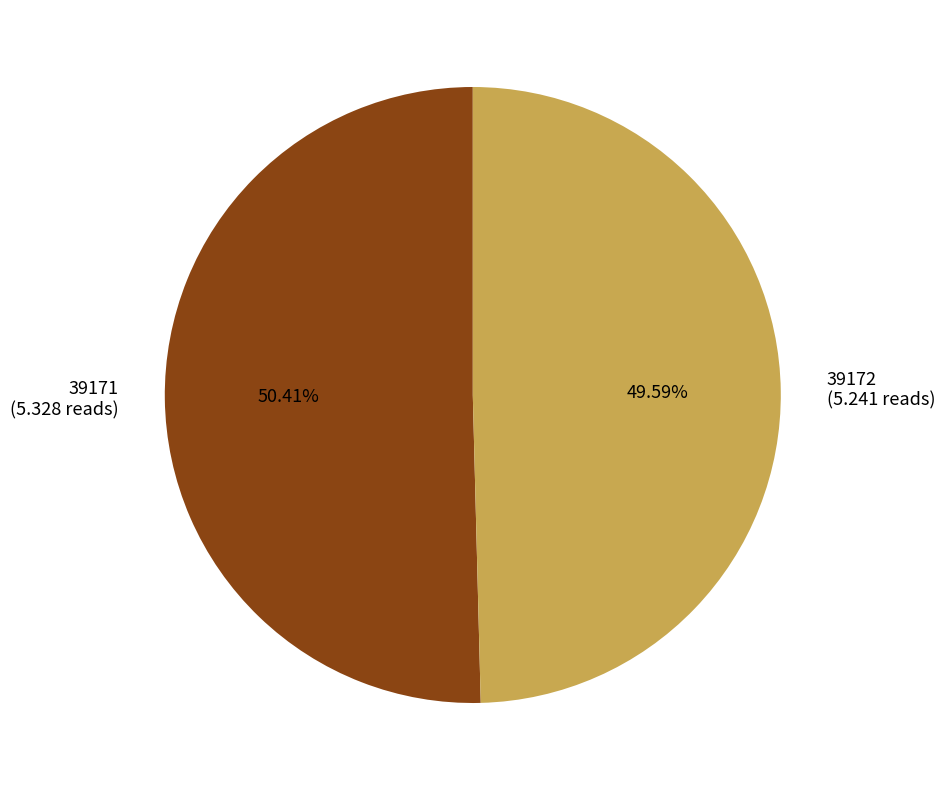

What is the ratio of the value at 39171 to the value at 39172?

1.0